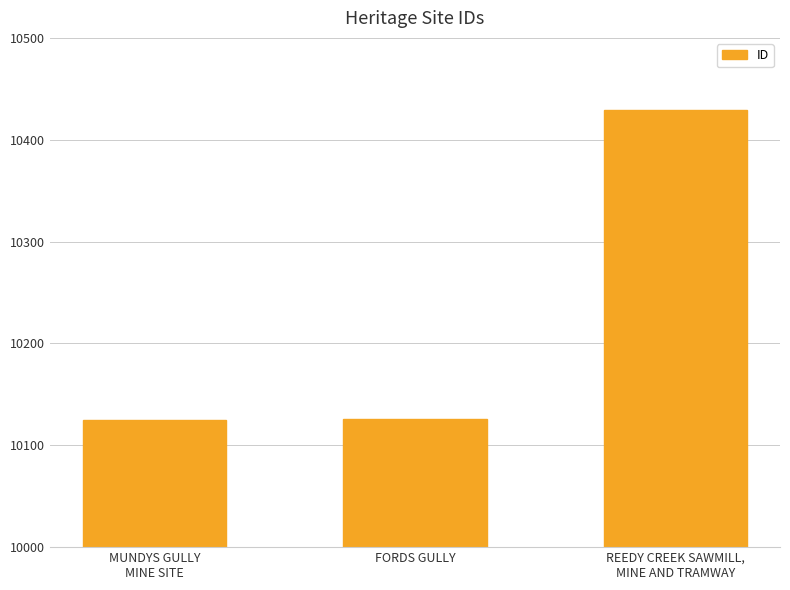

Is it true that the value at REEDY CREEK SAWMILL,
MINE AND TRAMWAY is 10429?

True